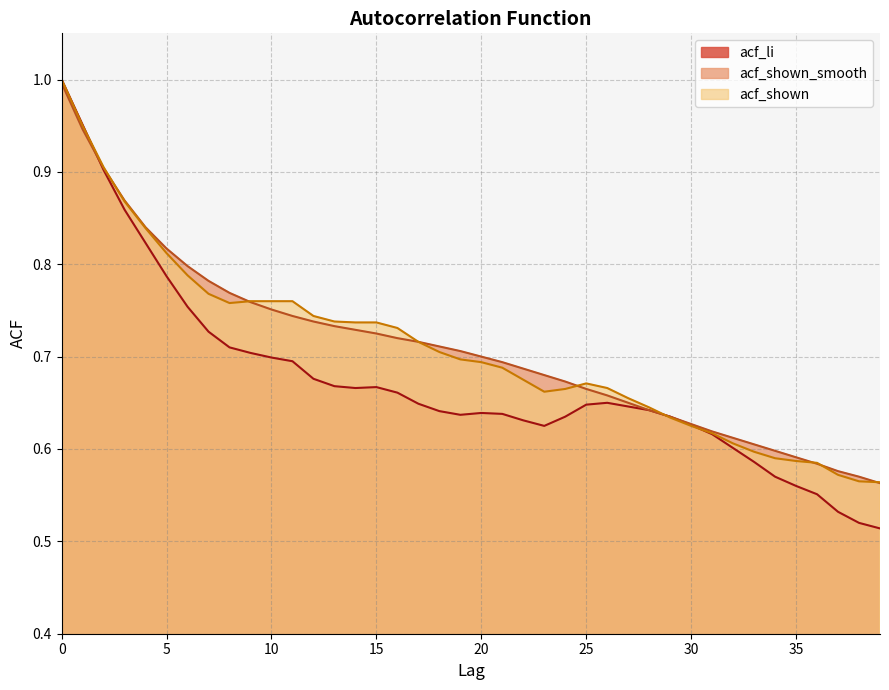

What are all the series names shown in the legend?

acf_li, acf_shown_smooth, acf_shown